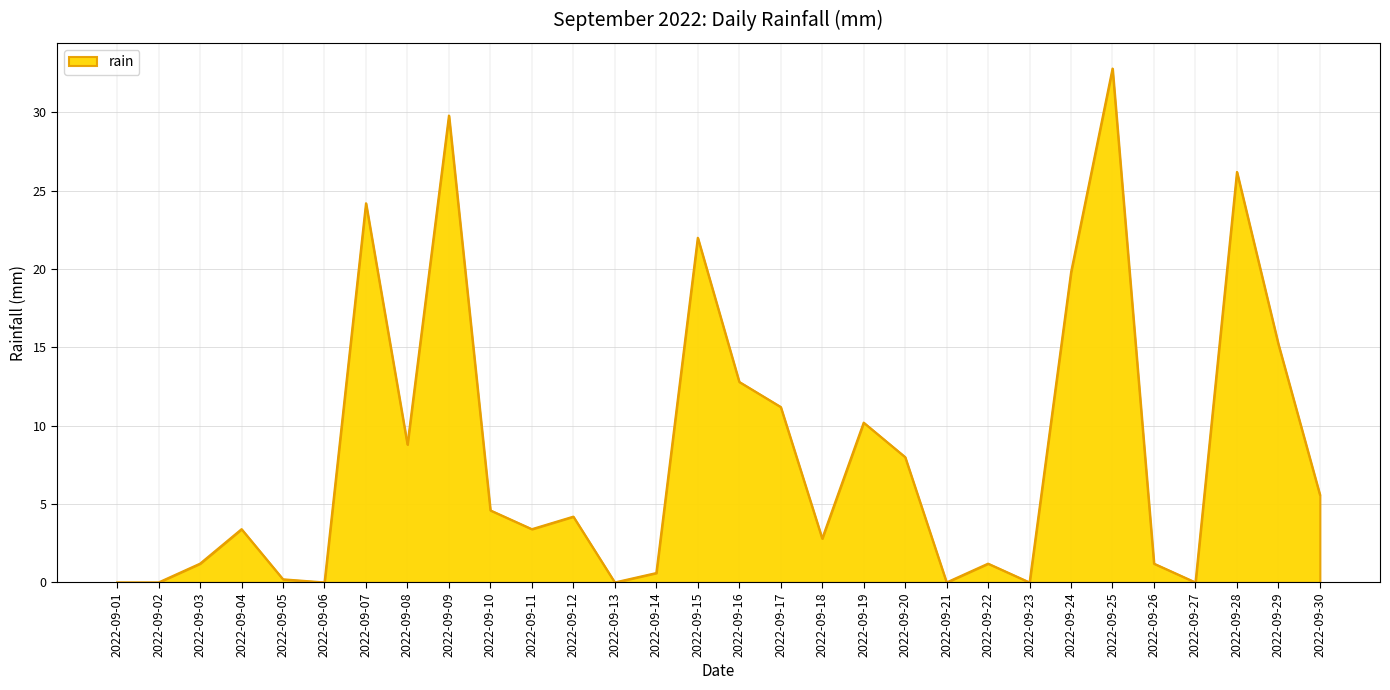

At which category does the chart reach its peak across all series?

2022-09-25